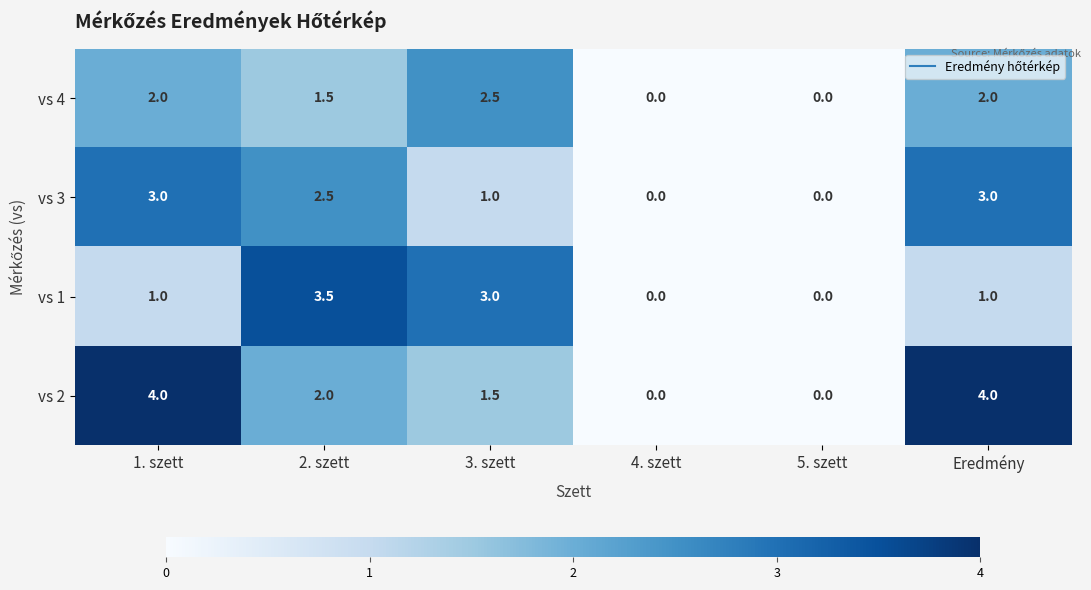

How many values in the vs 3 series are below 2?

3